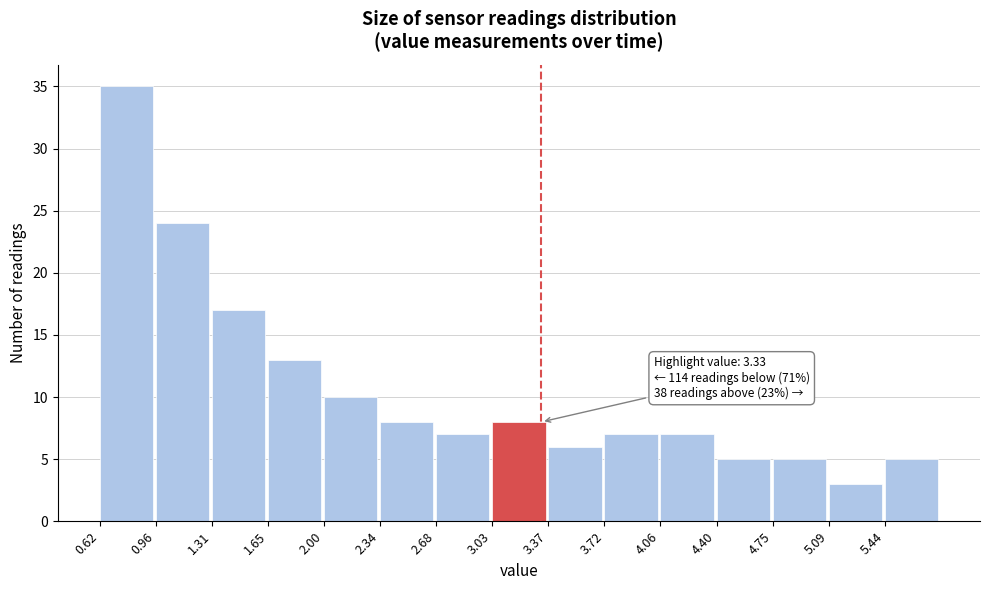

Over which range of the x-axis is the bar tallest?

0.60 to 0.95